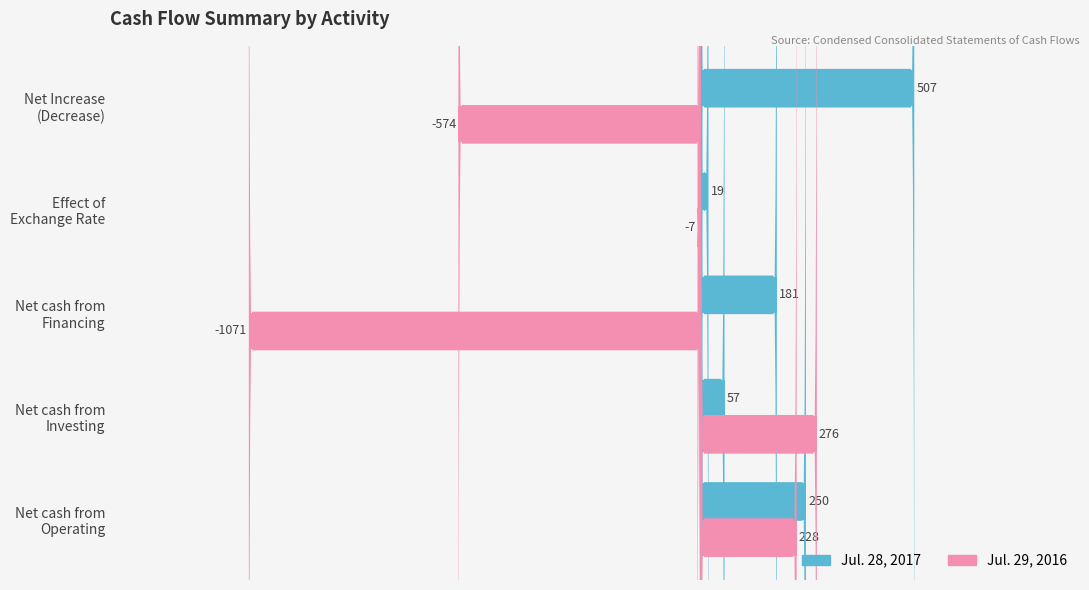

Which series has the largest range (max minus min)?

Jul. 29, 2016